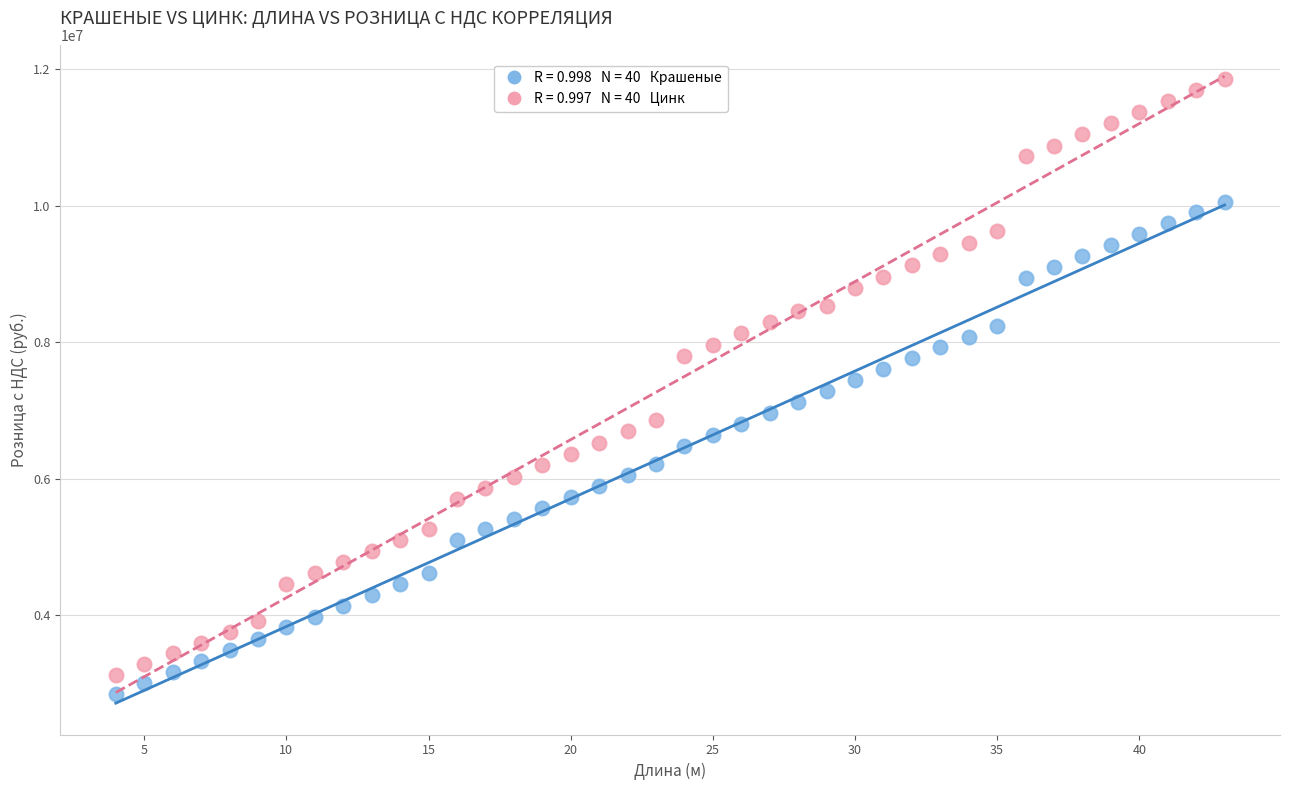

Across all data points, what is the range of X values (max minus min)?

39.0